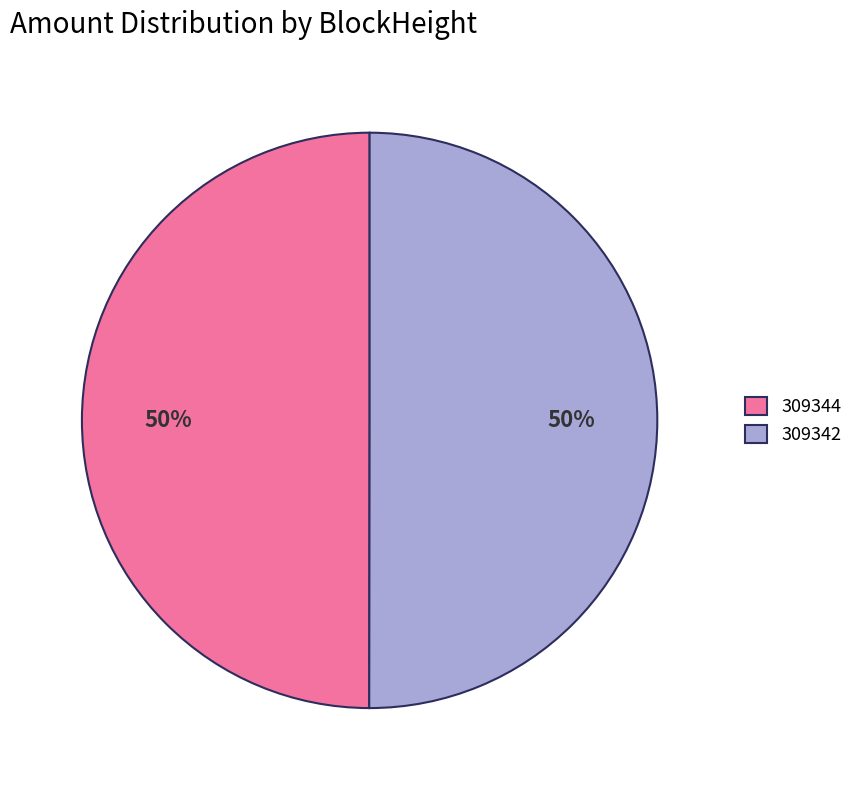

To the nearest percent, what is the combined percentage of 309342 and 309344?

100%